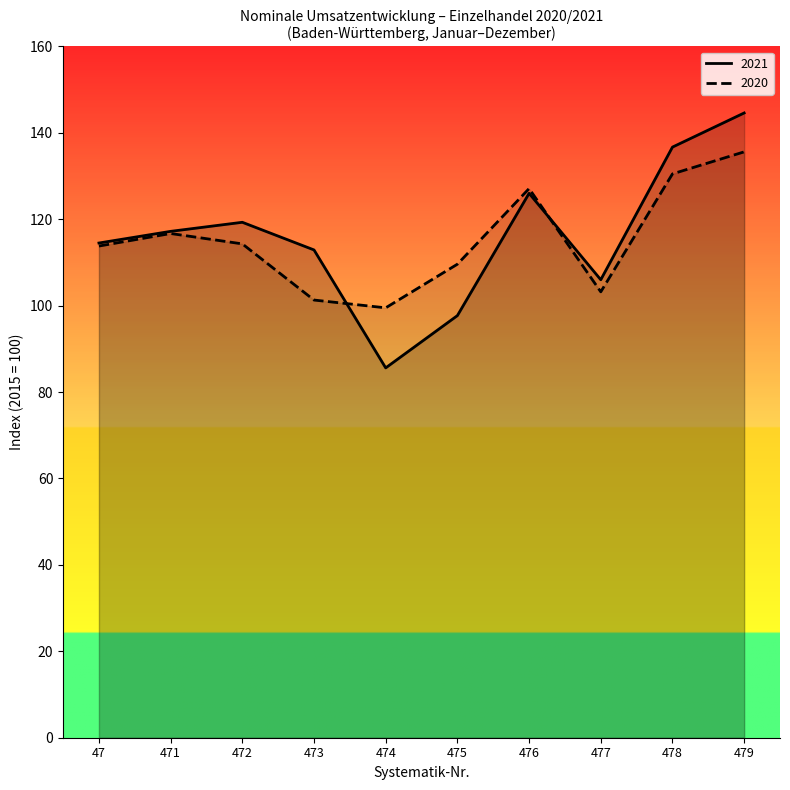

How many data points does each series have?

10